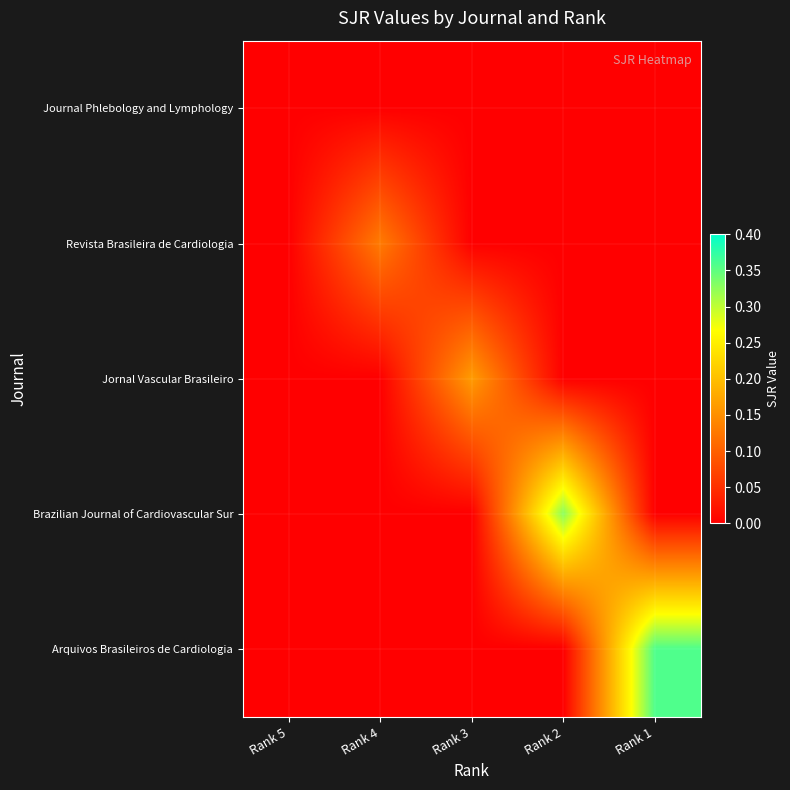

Which series has the widest spread of values?

Arquivos Brasileiros de Cardiologia